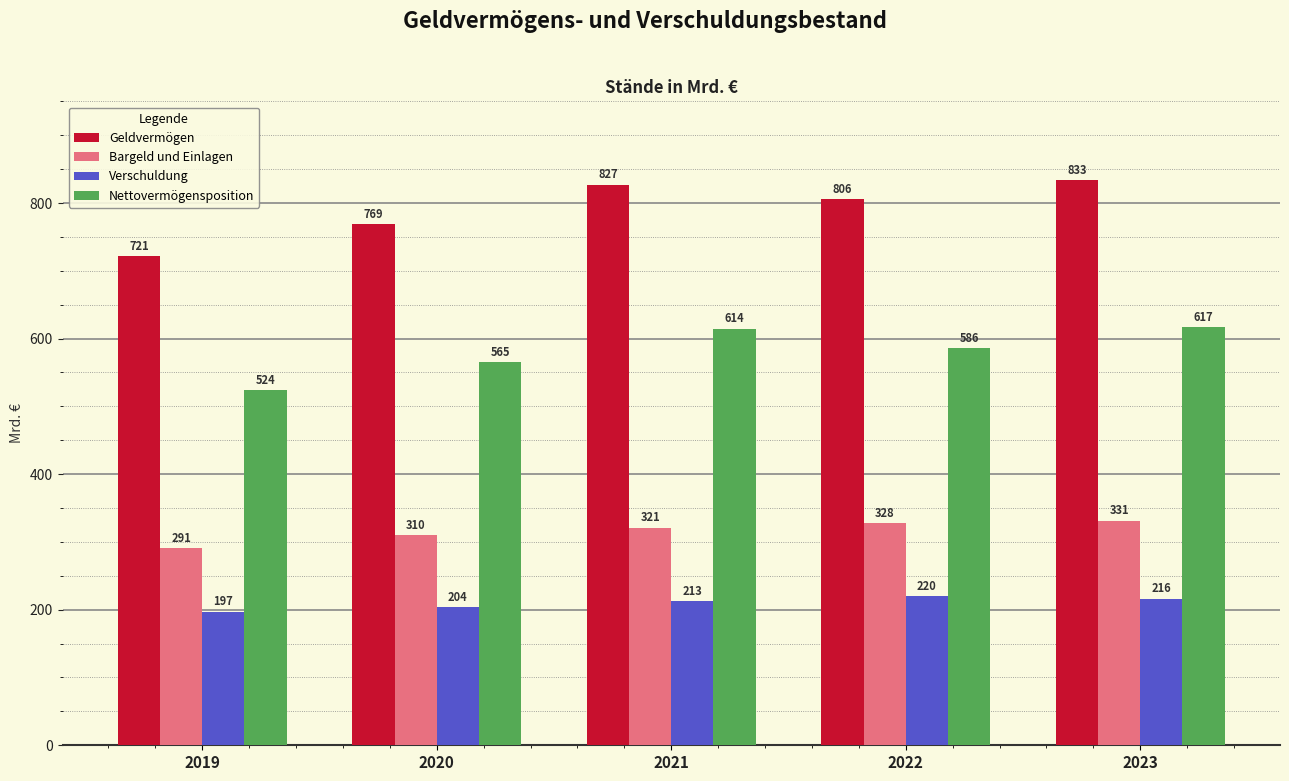

What is the value of the Verschuldung bar at the 5th from the left?

216.3